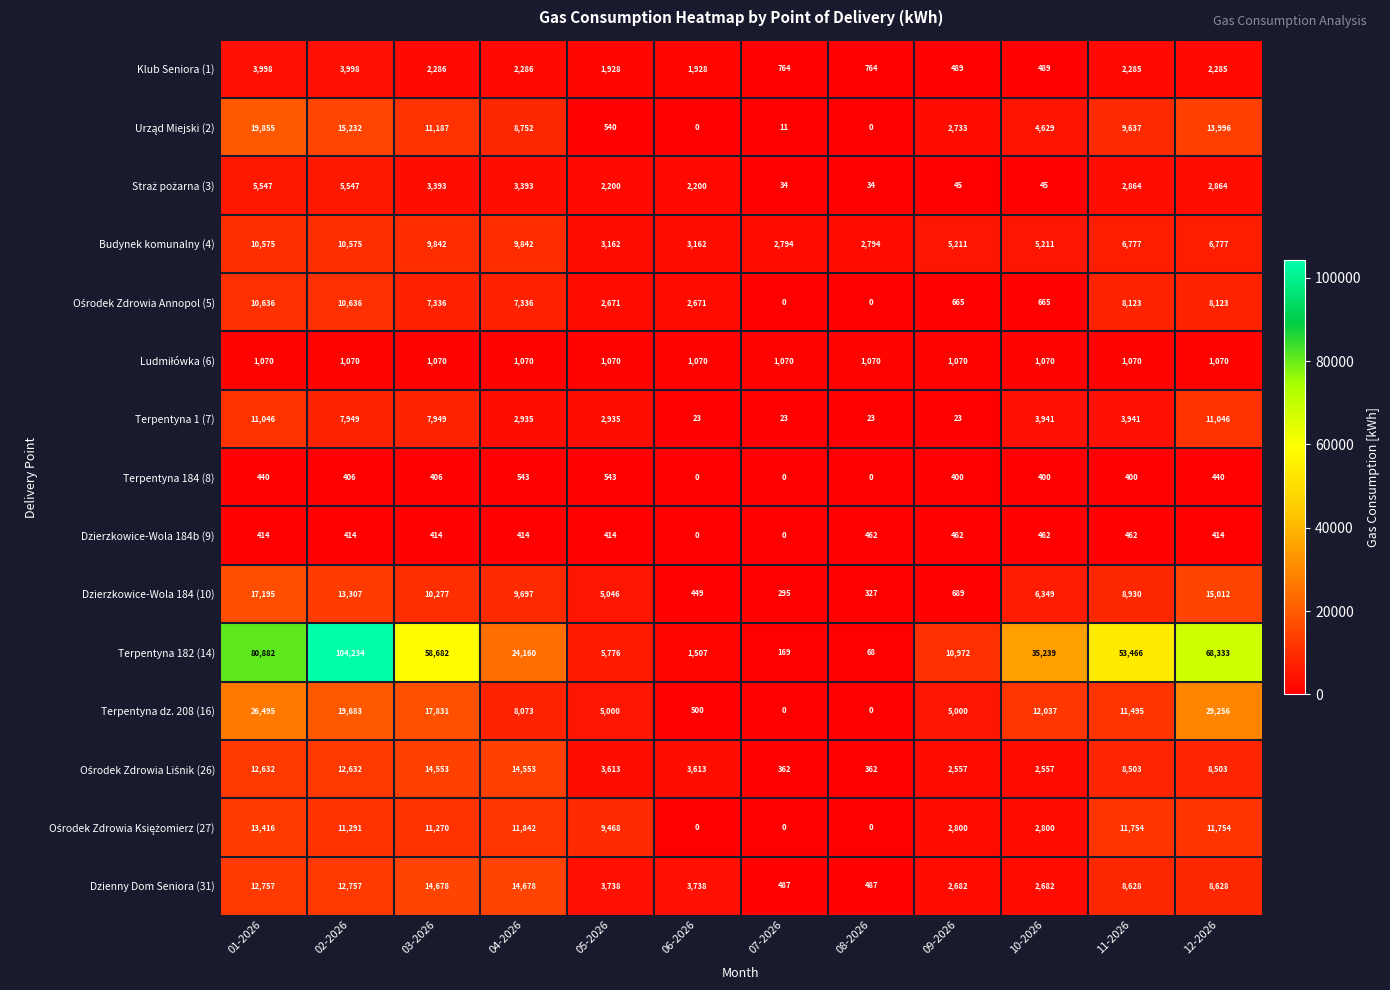

At how many categories does at least one series exceed 46851?

5